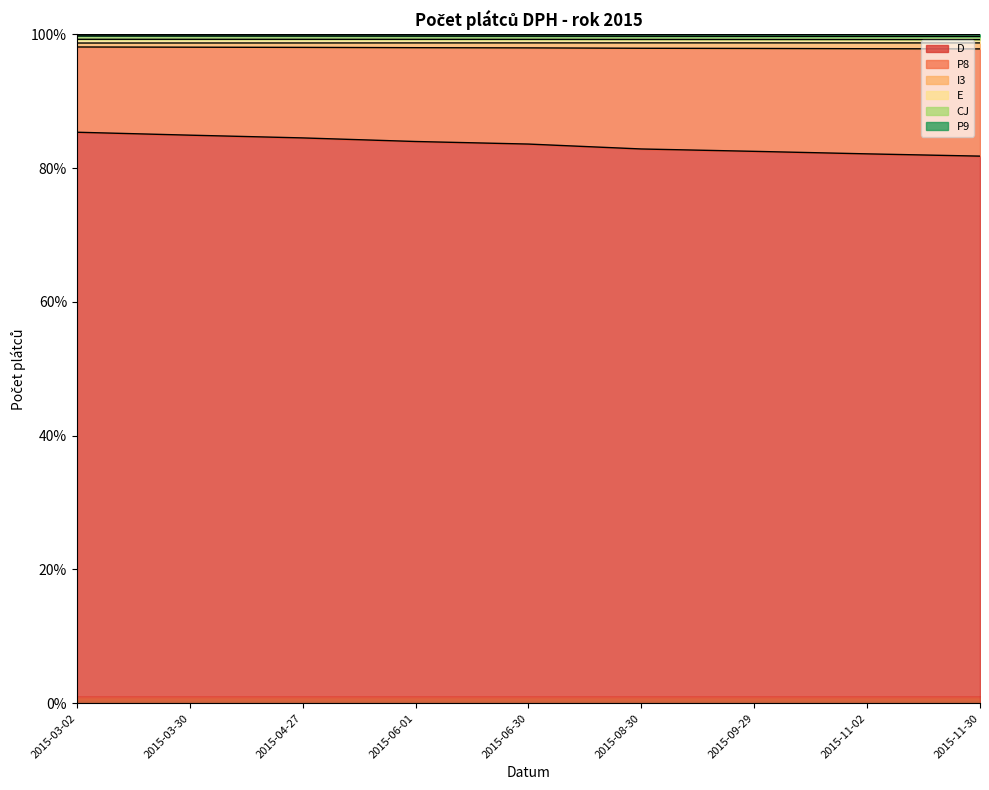

What is the difference between the maximum and minimum values in the I3 series?

0.1